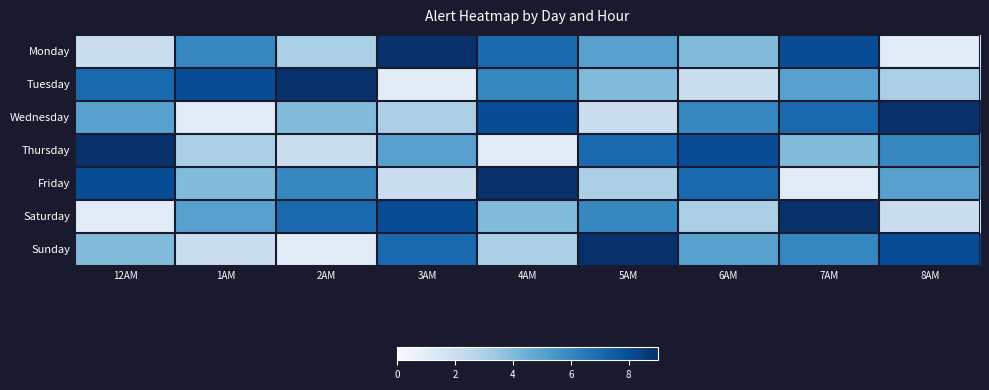

At how many categories does at least one series exceed 4?

9